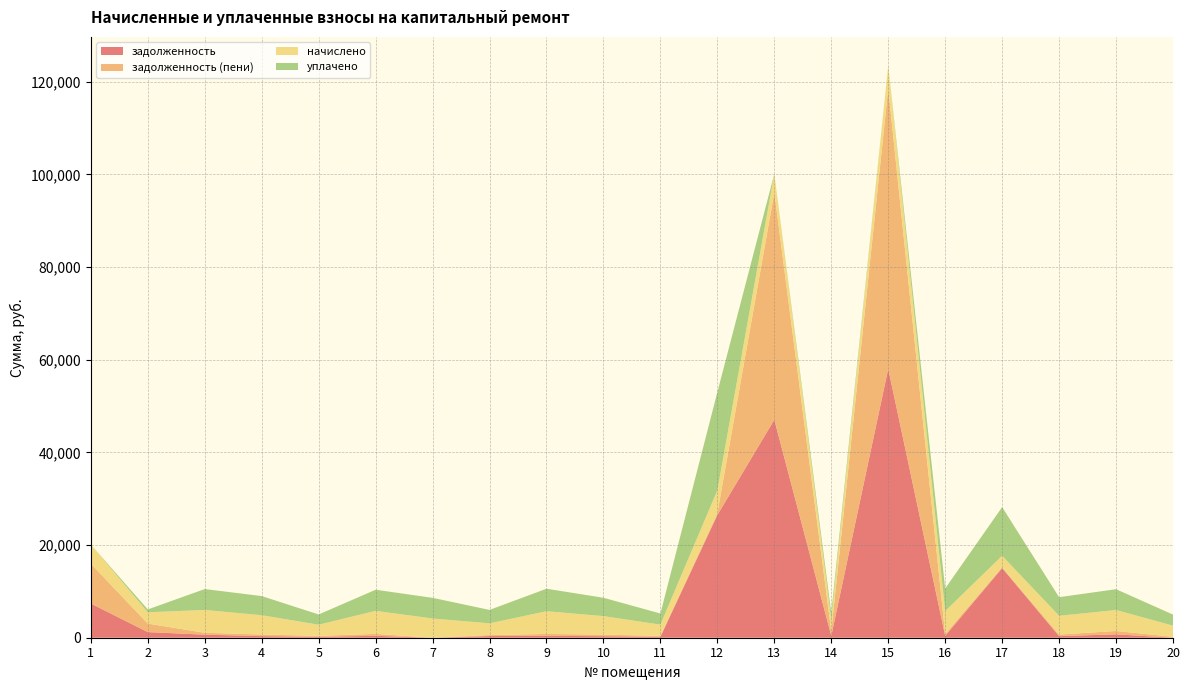

Reading left to right, extract all data points from this chart.

задолженность: 1=7374.9	2=1217.6	3=656.9	4=347.0	5=200.5	6=414.2	7=0.0	8=365.4	9=408.3	10=333.0	11=202.4	12=26471.2	13=47045.7	14=415.4	15=58038.6	16=412.6	17=15027.5	18=341.5	19=728.1	20=0.0
задолженность (пени): 1=8597.5	2=1829.0	3=407.4	4=347.0	5=200.5	6=414.2	7=0.0	8=204.0	9=408.3	10=333.0	11=201.8	12=410.9	13=49011.2	14=1044.8	15=60463.4	16=410.3	17=204.5	18=337.7	19=728.1	20=200.5
начислено: 1=4131.8	2=2445.6	3=4923.1	4=4163.9	5=2405.6	6=4971.0	7=4147.8	8=2533.4	9=4899.1	10=3996.0	11=2421.6	12=4931.0	13=4036.0	14=2485.6	15=4979.0	16=4923.1	17=2453.5	18=4051.9	19=4520.1	20=2405.6
уплачено: 1=0.0	2=611.4	3=4516.4	4=4128.4	5=2211.0	6=4556.8	7=4458.2	8=2898.8	9=4857.4	10=3962.0	11=2401.0	12=21176.3	13=0.0	14=1449.9	15=0.0	16=4881.8	17=10502.4	18=4017.4	19=4493.4	20=2385.2